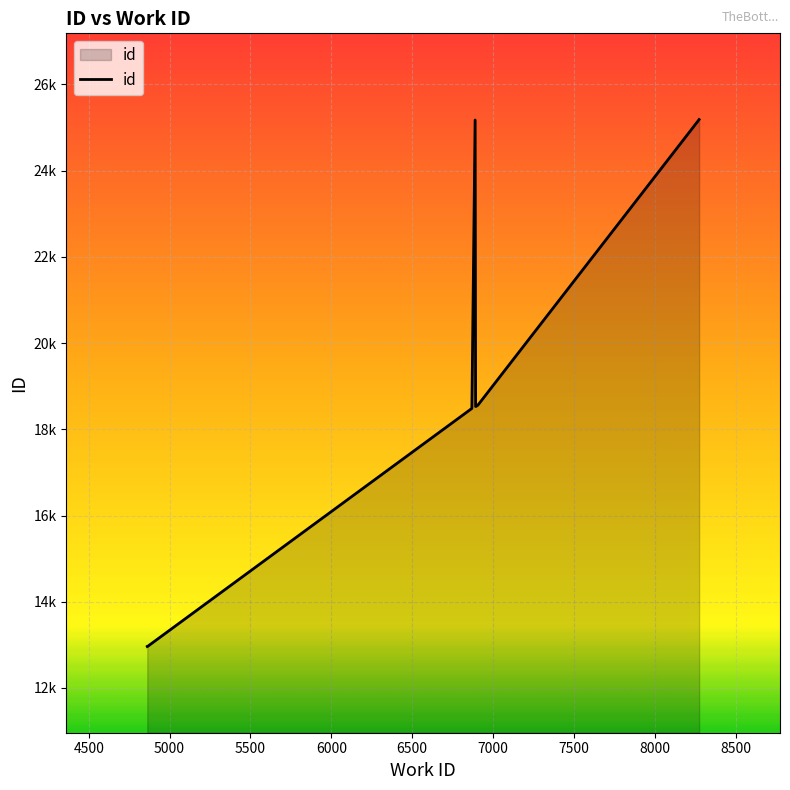

At which category does the data reach its first local valley?

7000